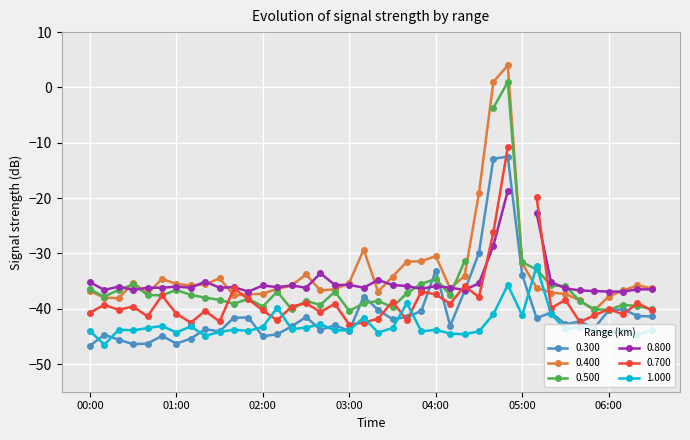

True or false: 0.300 and 0.400 intersect in this chart.

False